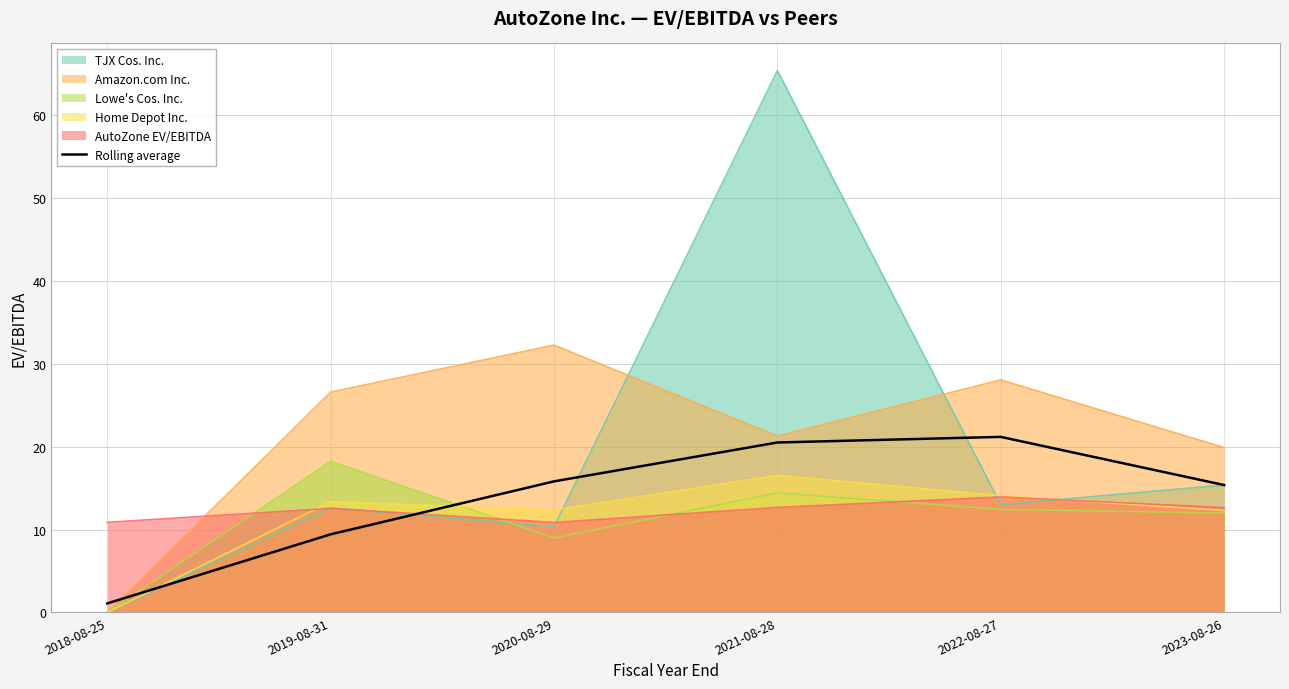

What is the difference between the values at 2023-08-26 and 2018-08-25?

14.3